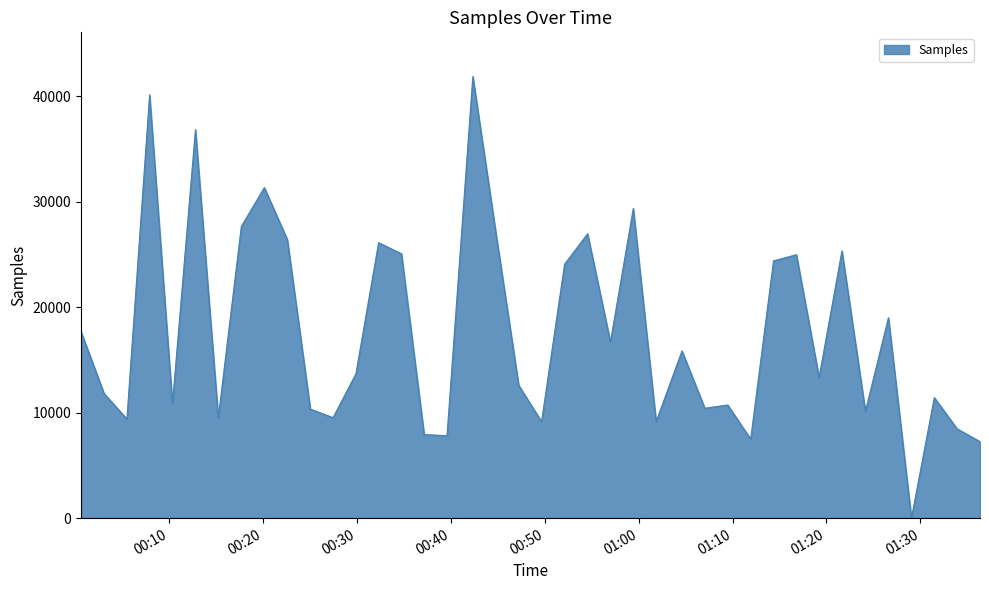

What is the average value?

17704